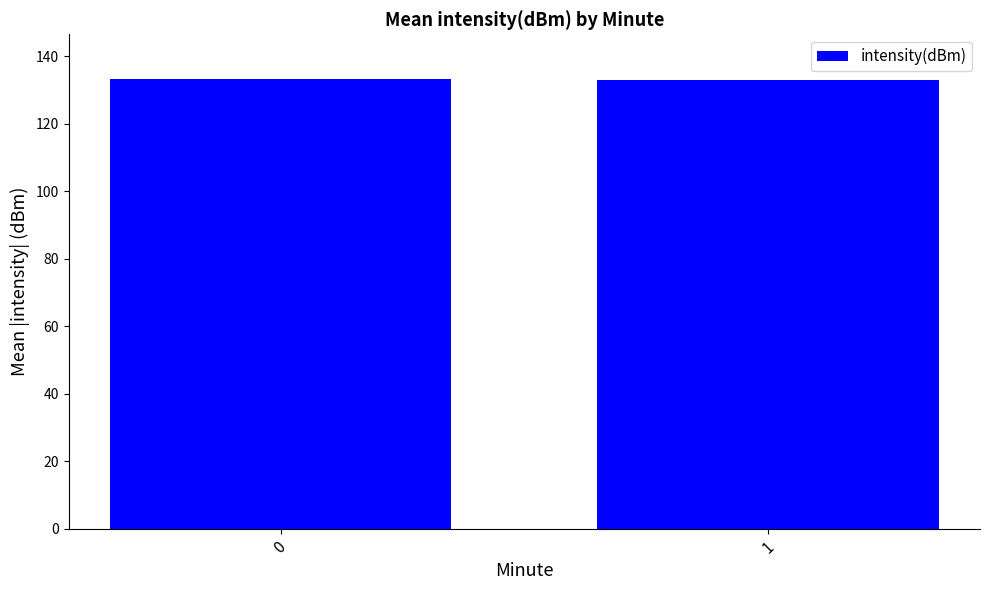

What is the value of the 2nd bar from the left?

133.1